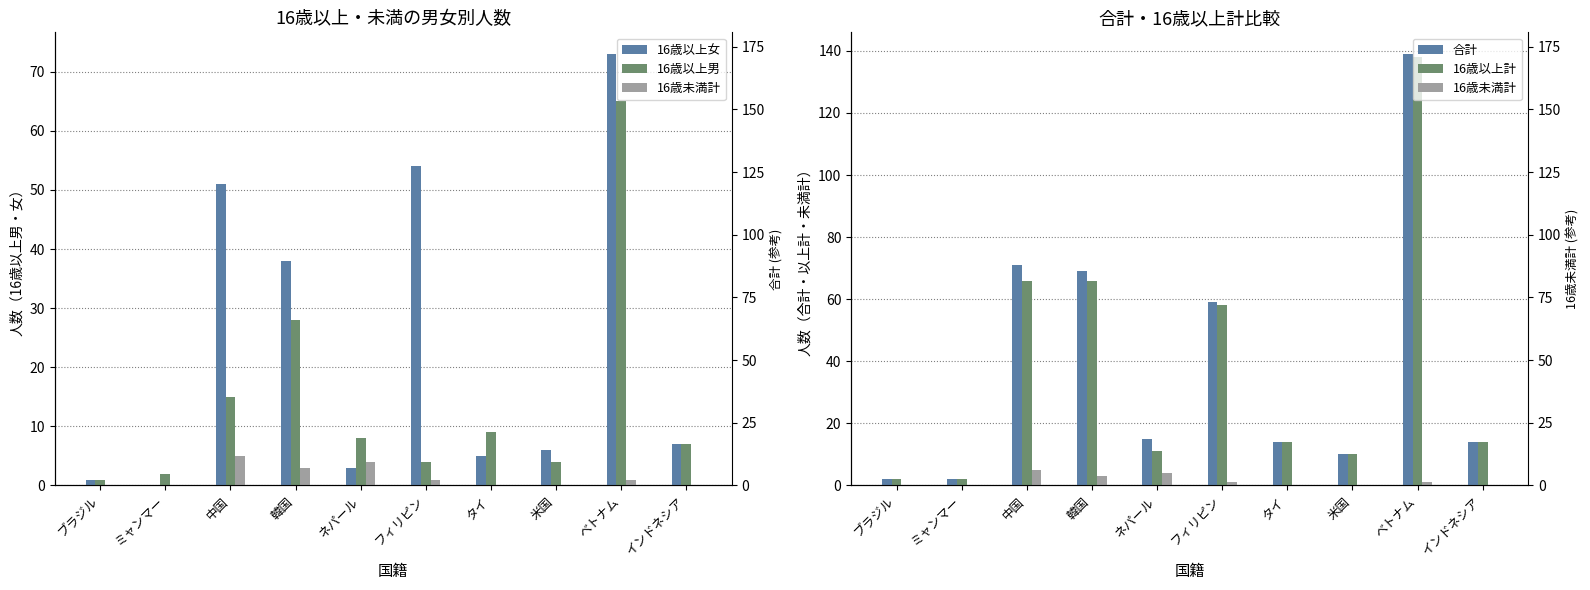

What is the sum of the 合計 values at 米国 and インドネシア?

24